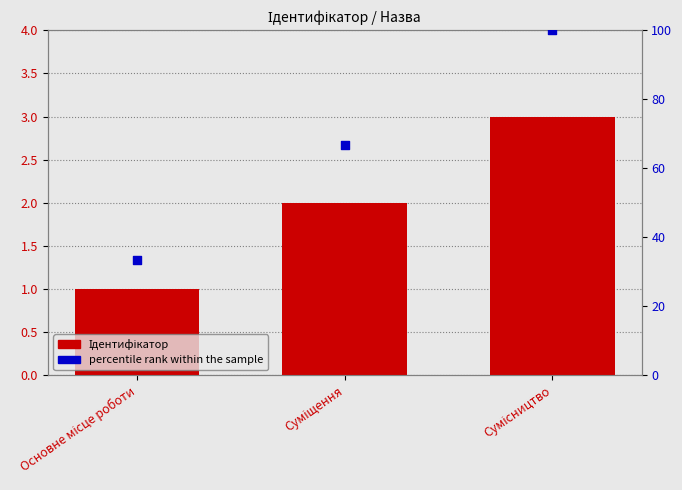

Which series contains the lowest Y value?

Ідентифікатор